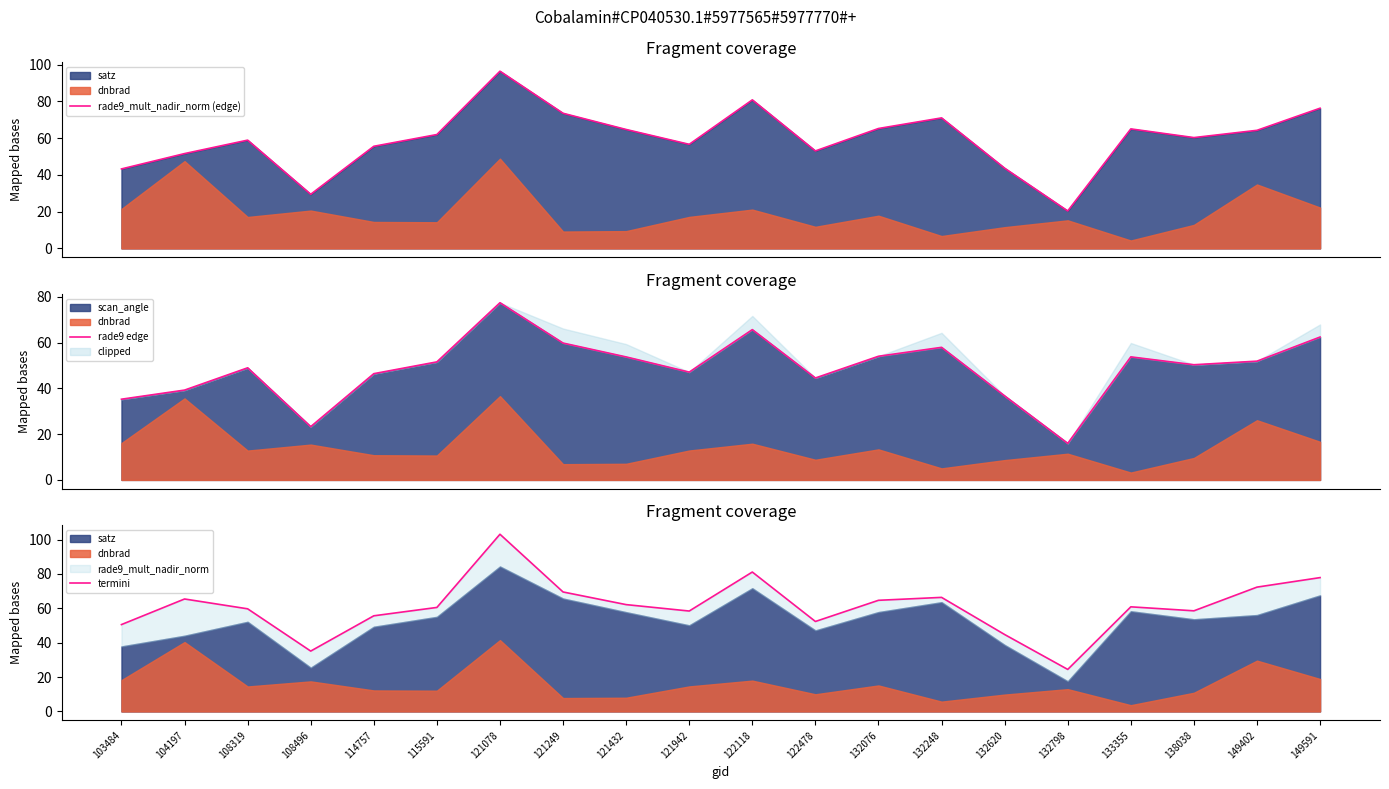

How many interior local valleys does the rade9_mult_nadir_norm (edge) series have?

5